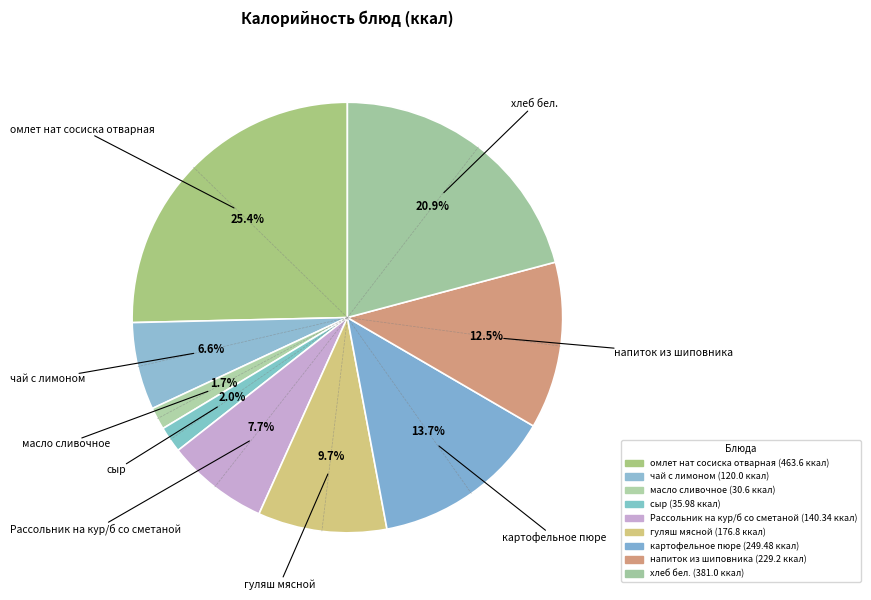

True or false: масло сливочное accounts for 2% of the total.

True